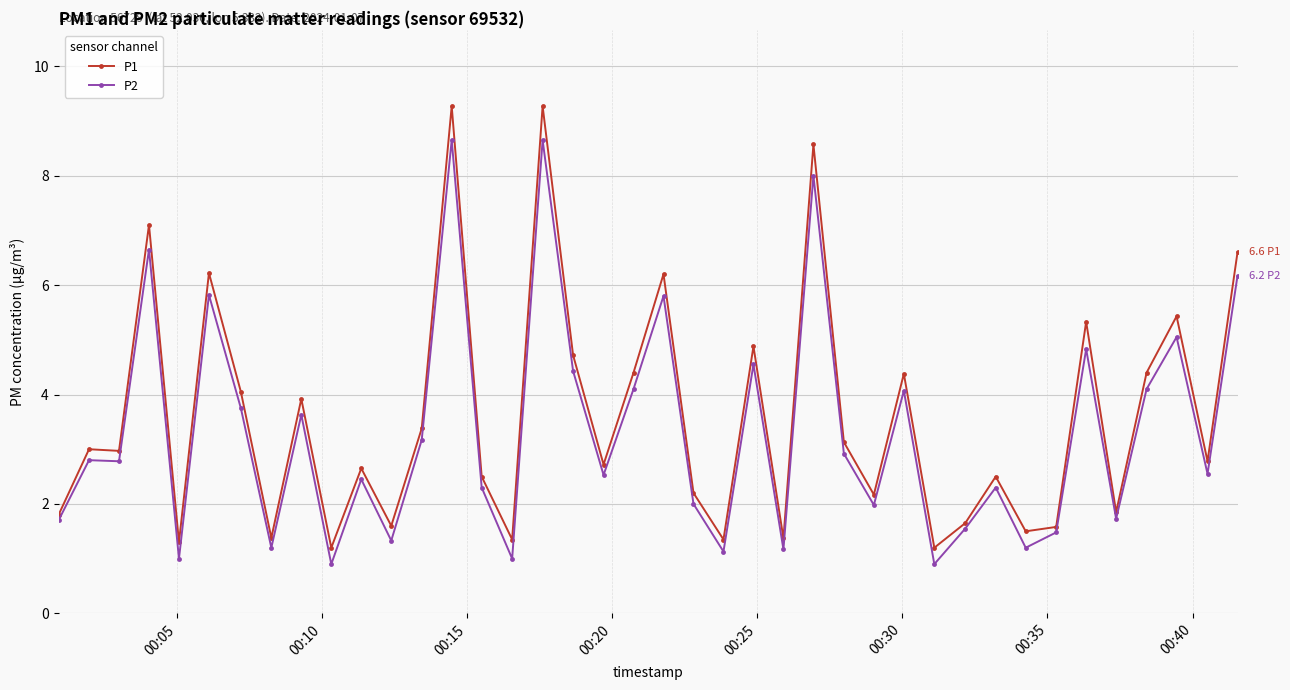

Which series has the widest spread of values?

P1